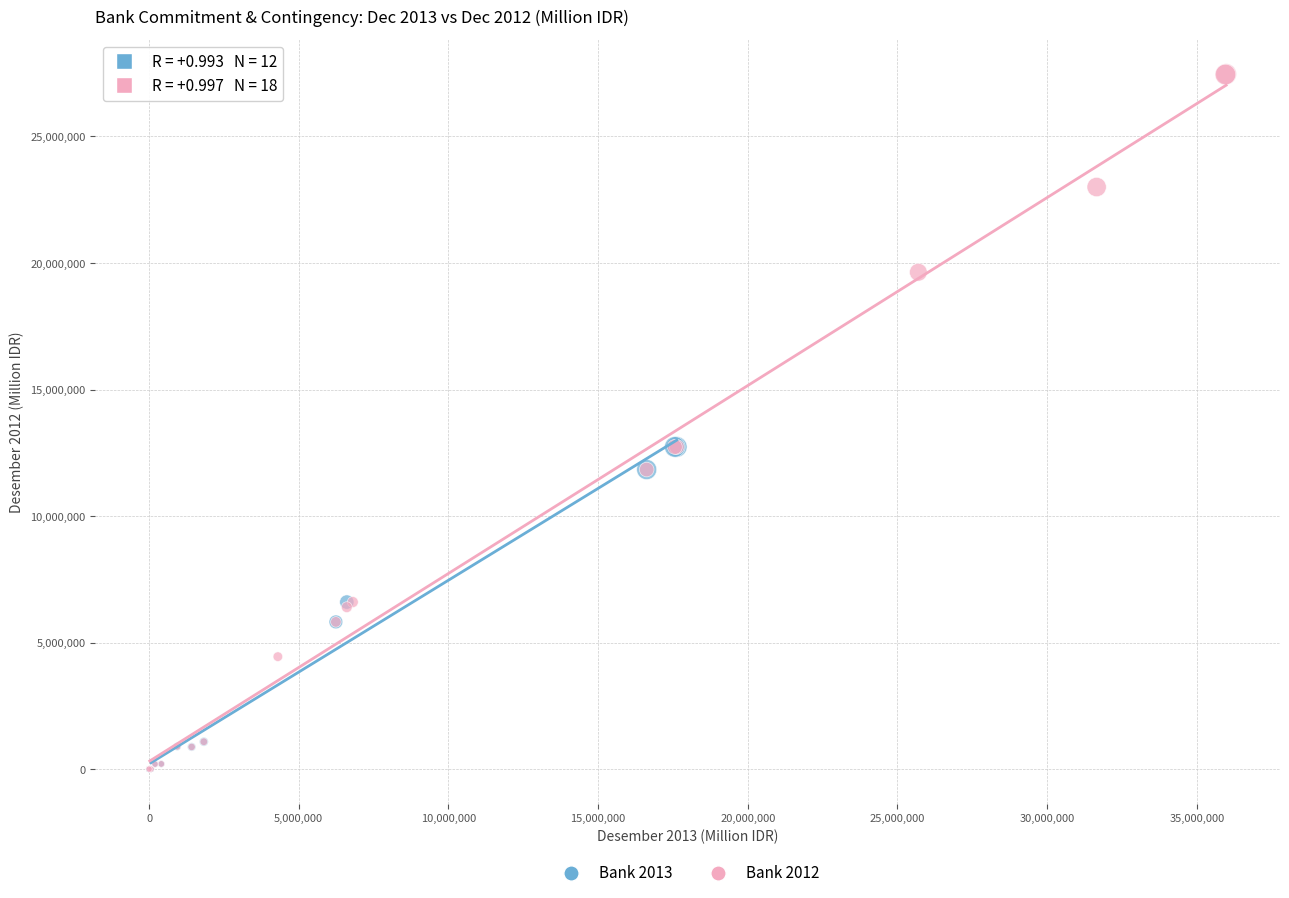

Which series has the largest Y range (max minus min)?

Bank 2012